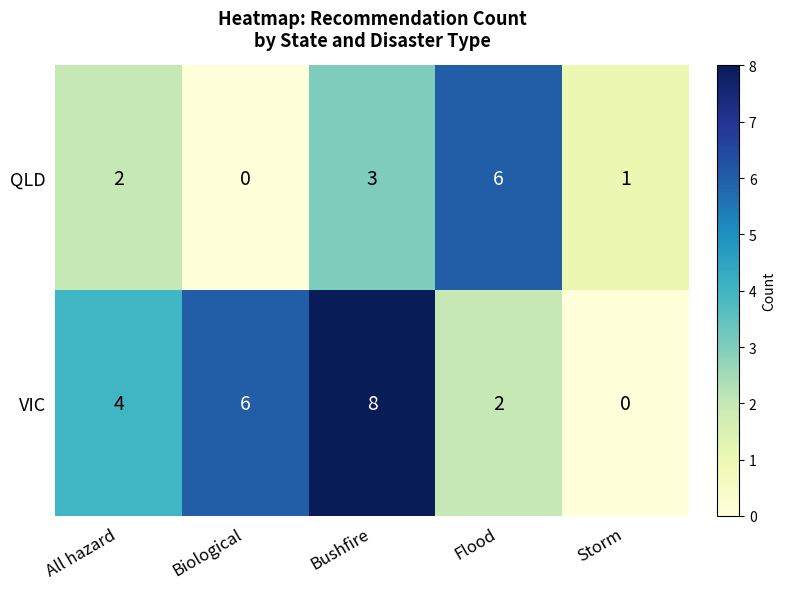

At which category is the sum across all series the highest?

Bushfire